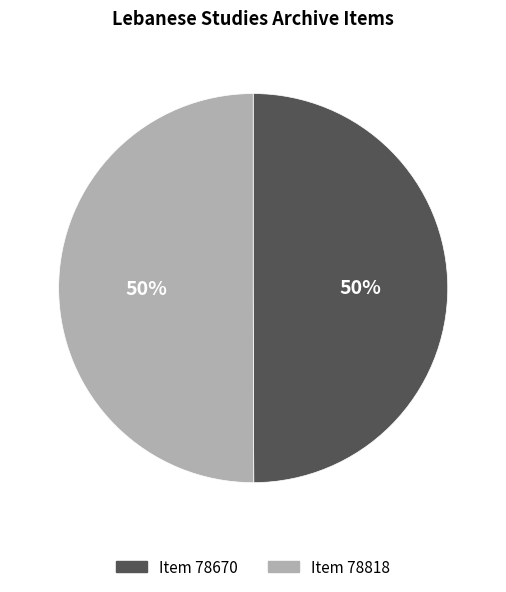

What percentage is the Item 78818 slice, to the nearest percent?

50%